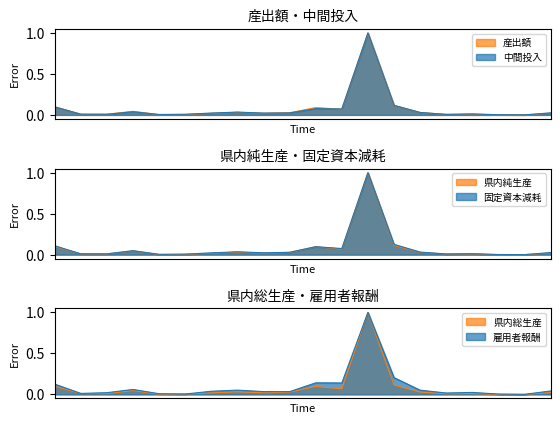

At which category does the chart reach its peak across all series?

東京都